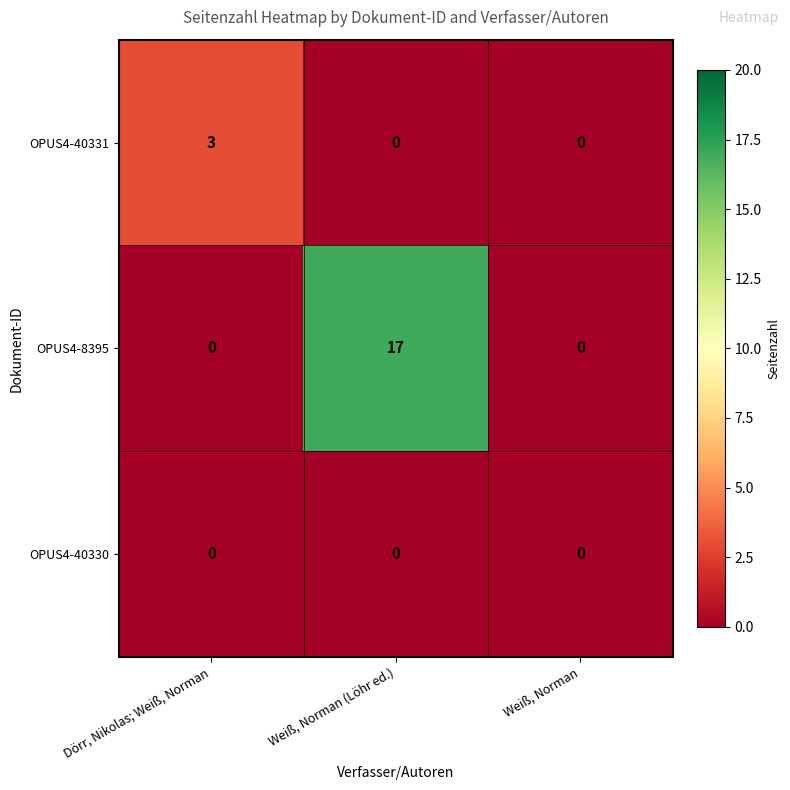

What is the total value across all series at Dörr, Nikolas; Weiß, Norman?

3